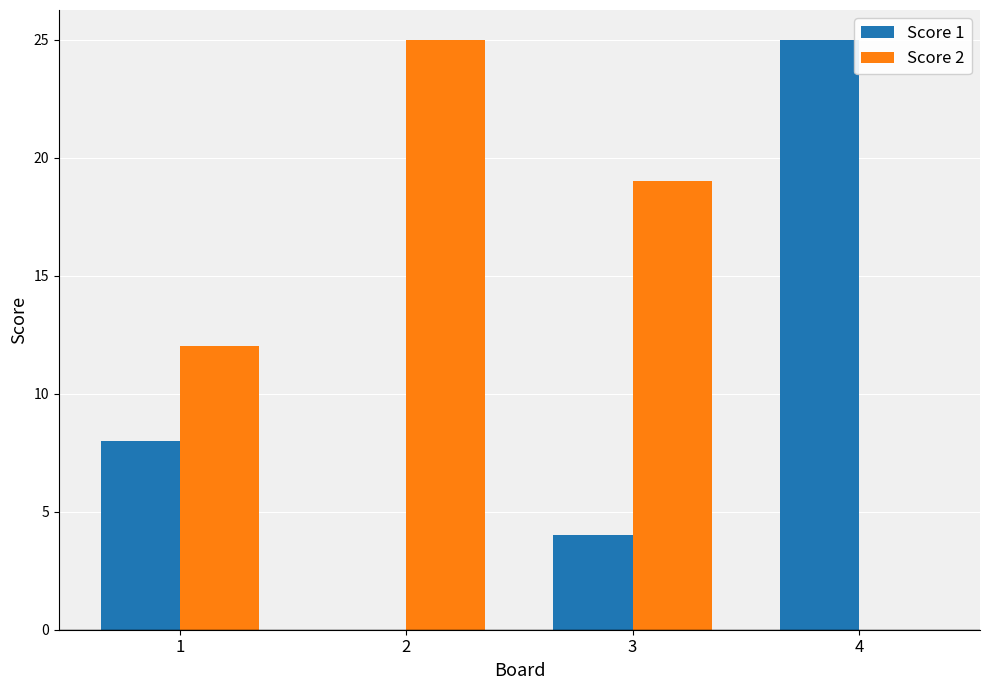

What is the sum of all Score 1 values?

37